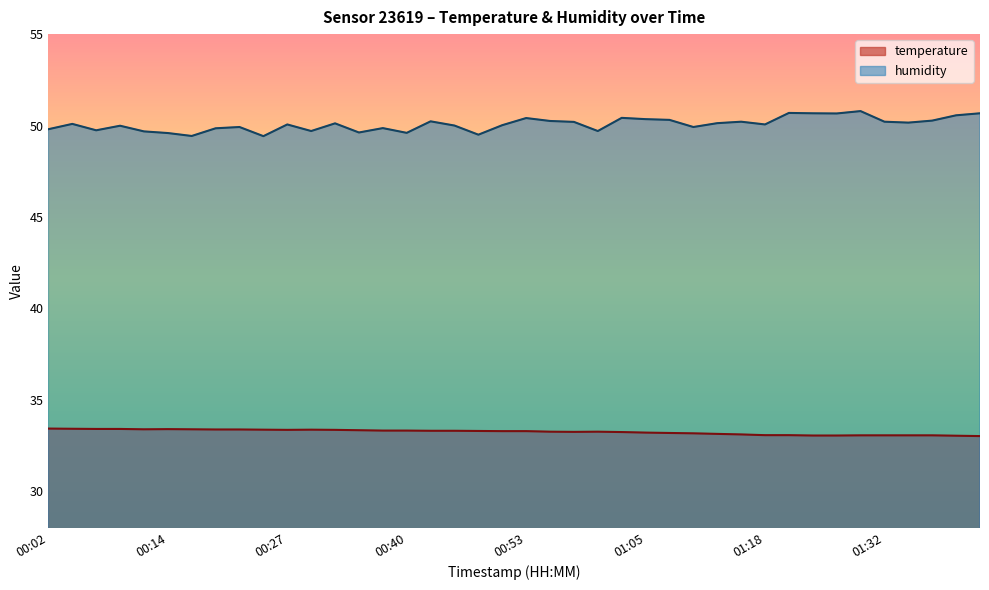

The value of humidity at 01:40 is 50.6. True or false?

True